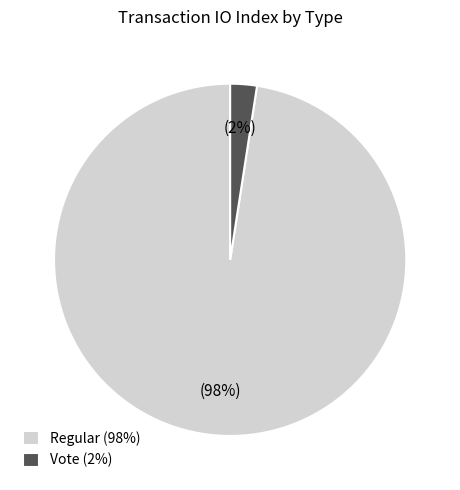

Is it true that Vote (2%) is 10% of the pie?

False